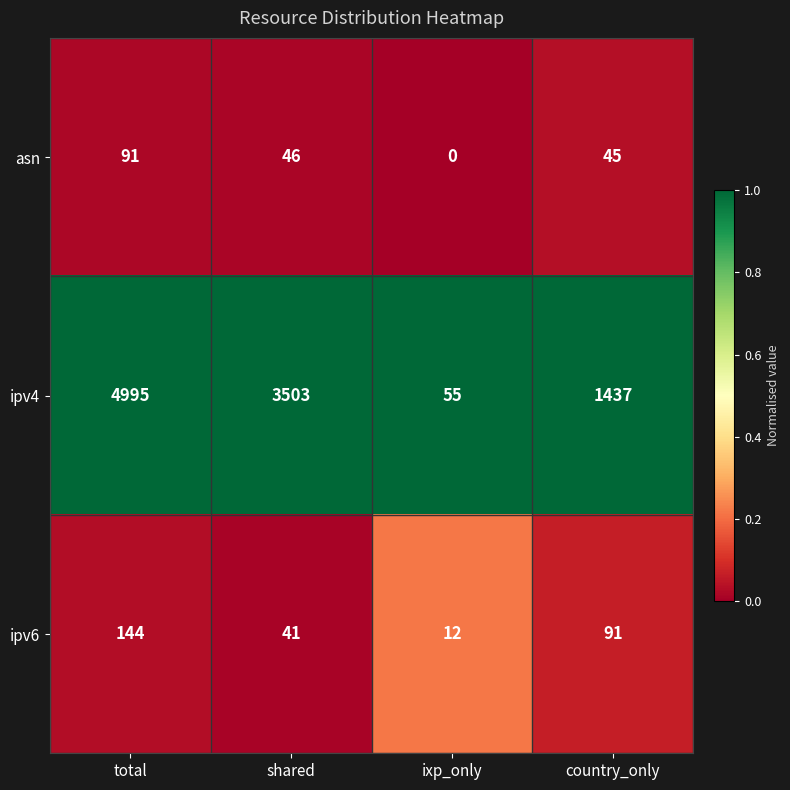

At total, list the series in order from largest to smallest.

ipv4, ipv6, asn